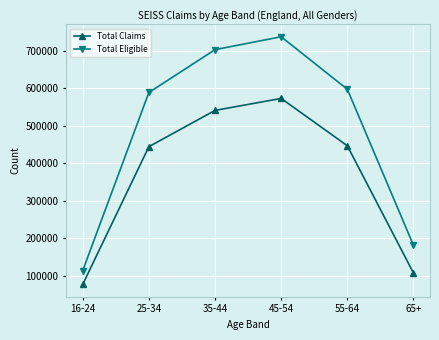

Rank the series at 25-34 from highest to lowest value.

Total Eligible, Total Claims